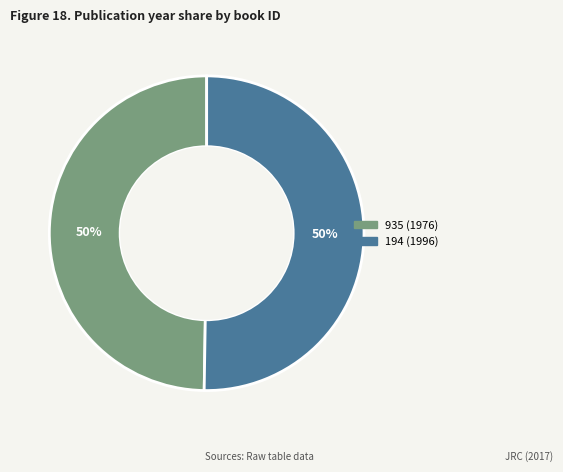

Do 194 (1996) and 935 (1976) together represent more than half of the pie?

Yes